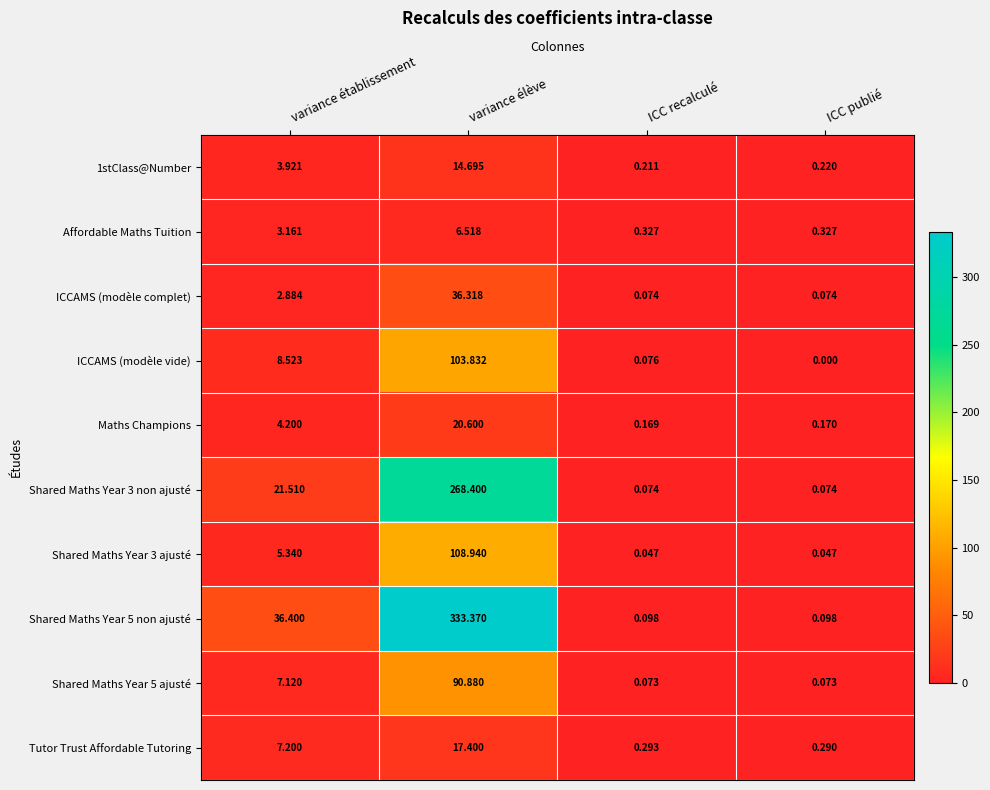

At how many categories does at least one series exceed 228?

1